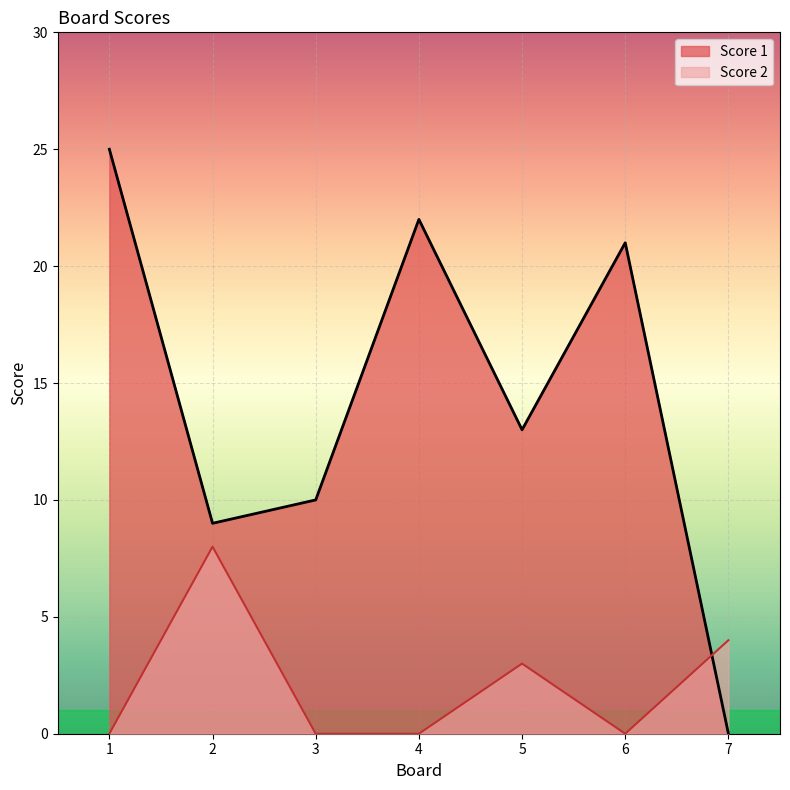

Which series has the largest range (max minus min)?

Score 1